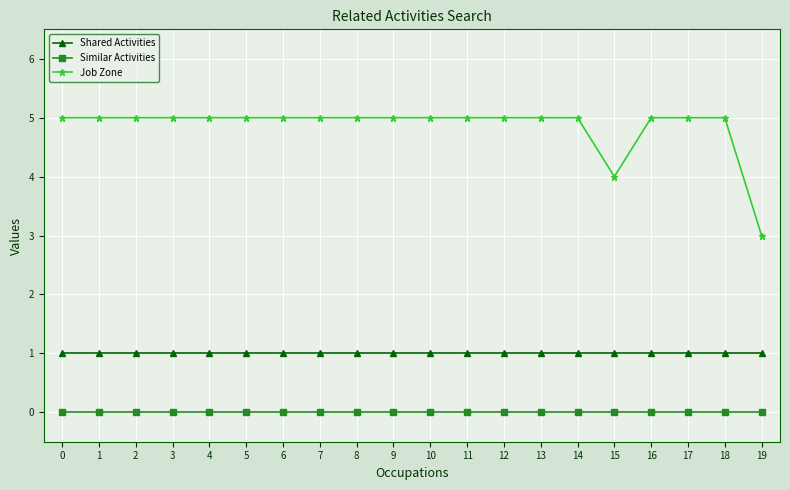

The value of Shared Activities at 5 is 1. True or false?

True